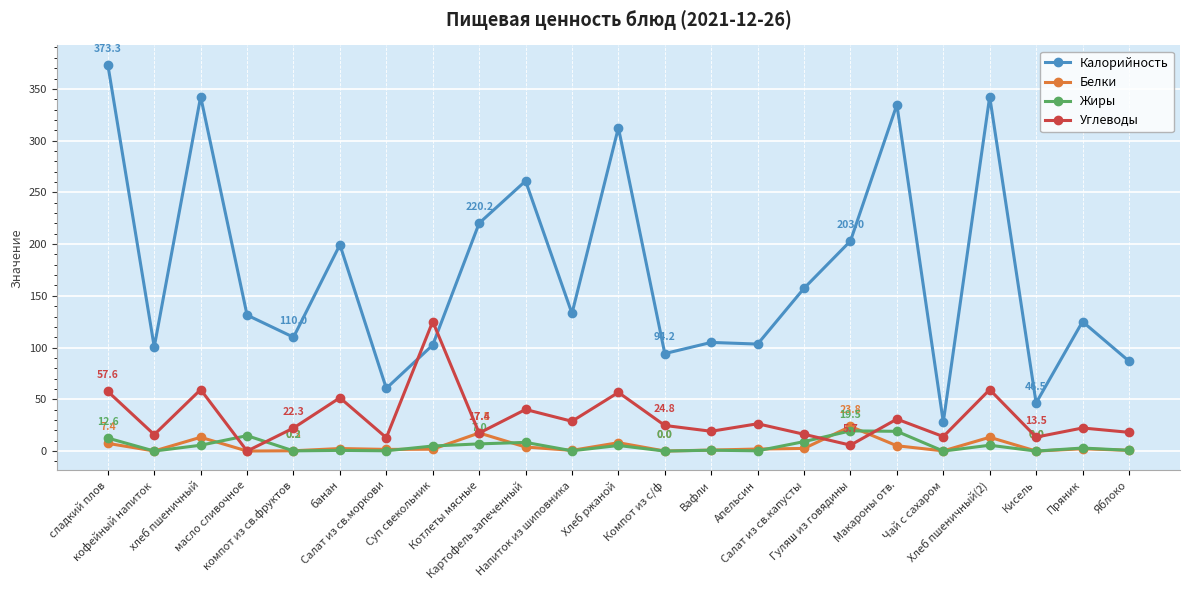

Which series ends up on top after the final intersection of Жиры and Углеводы?

Углеводы